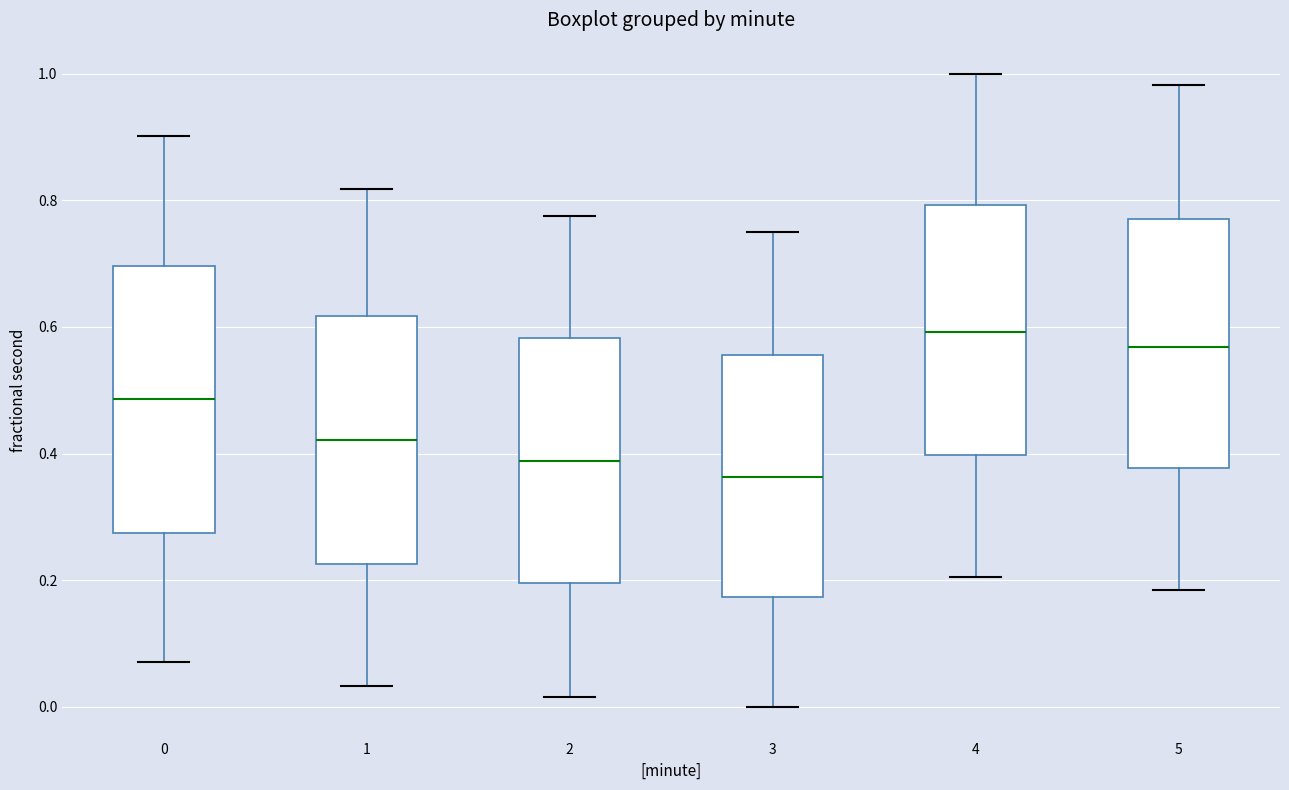

Which box has the highest median line?

4